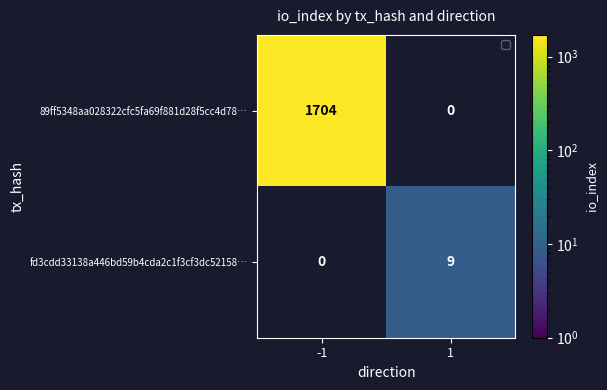

Is it true that fd3cdd33138a446bd59b4cda2c1f3cf3dc52158… equals 6 at 1?

False